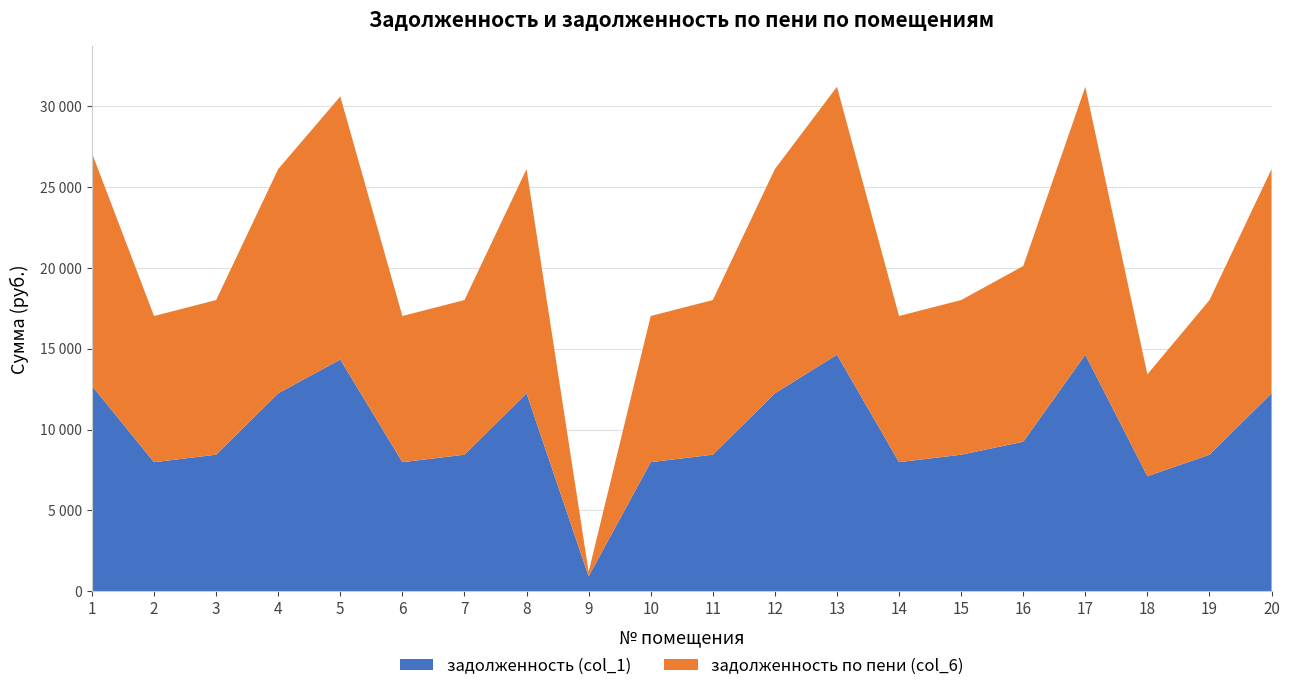

Reading right to left, what are all the values shown in this chart?

задолженность (col_1): 20=12249.4	19=8448.7	18=7119.5	17=14637.6	16=9249.4	15=8448.7	14=7986.5	13=14637.6	12=12249.4	11=8448.7	10=7986.5	9=922.8	8=12249.4	7=8448.7	6=7986.5	5=14337.6	4=12249.4	3=8448.7	2=7986.5	1=12711.6
задолженность по пени (col_6): 20=13872.1	19=9568.0	18=6302.5	17=16576.7	16=10872.1	15=9568.0	14=9044.5	13=16576.7	12=13872.1	11=9568.0	10=9044.5	9=281.4	8=13872.1	7=9568.0	6=9044.5	5=16276.7	4=13872.1	3=9568.0	2=9044.5	1=14395.6